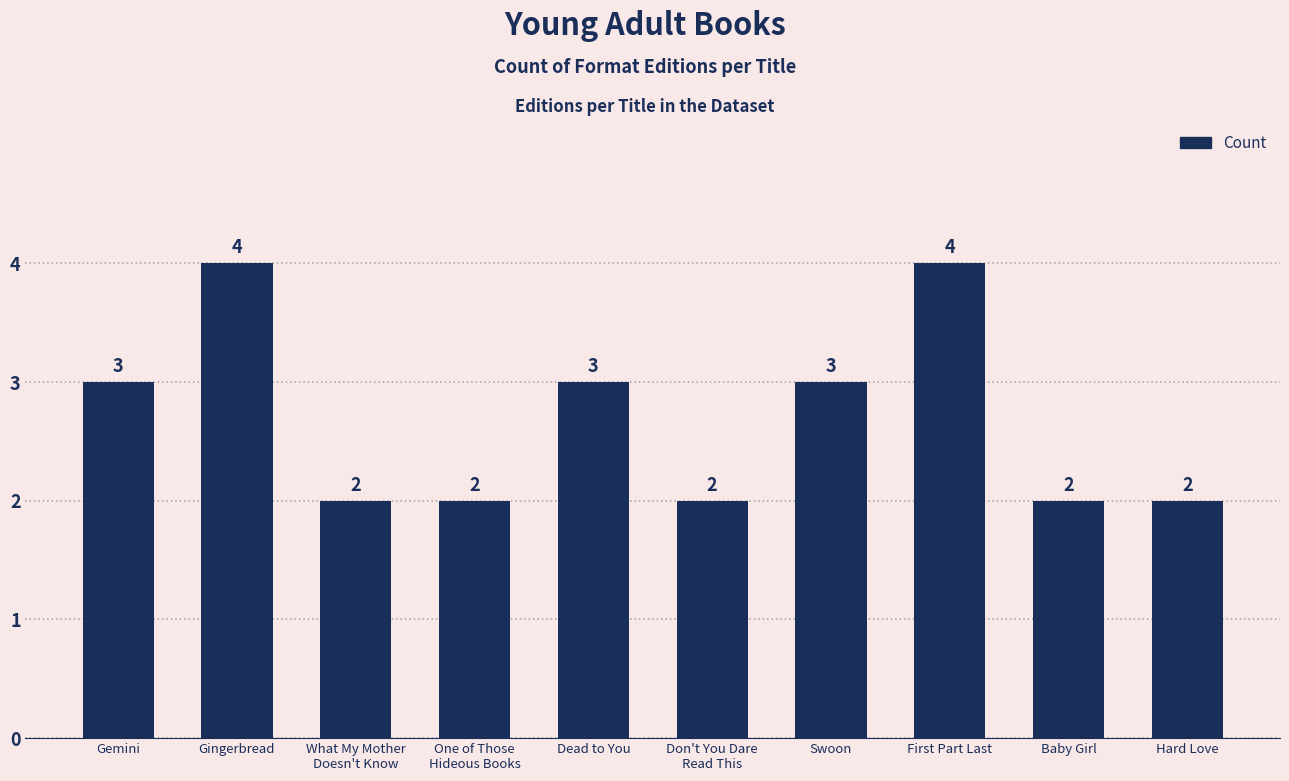

The value at Gingerbread is 4. True or false?

True